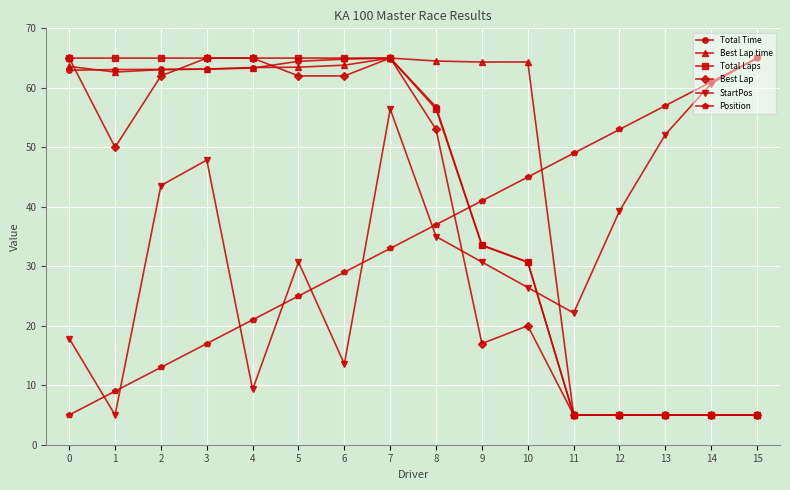

True or false: Total Time and Position intersect in this chart.

True